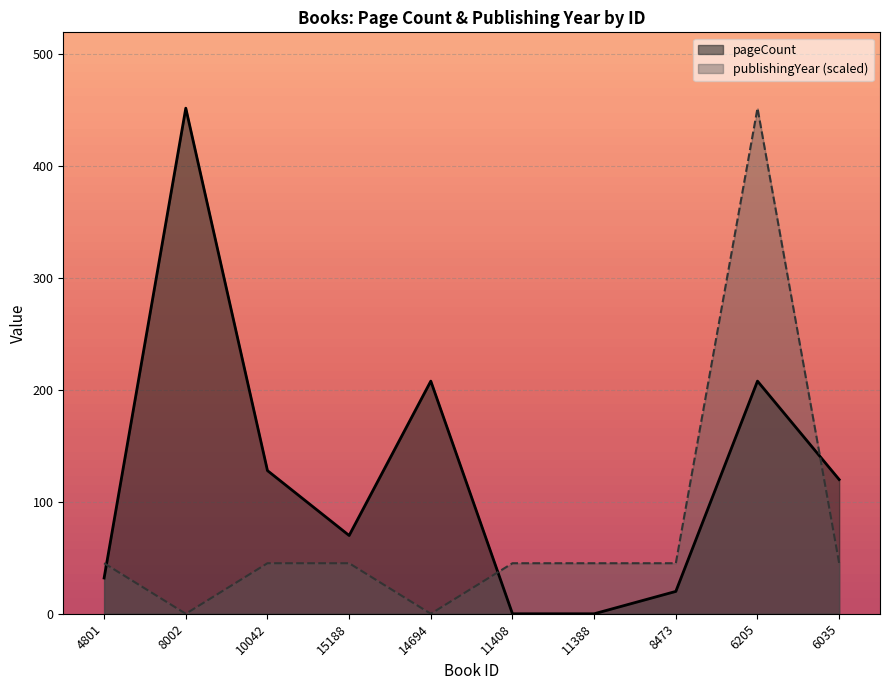

What is the difference between the maximum and minimum values in the publishingYear series?

452.0